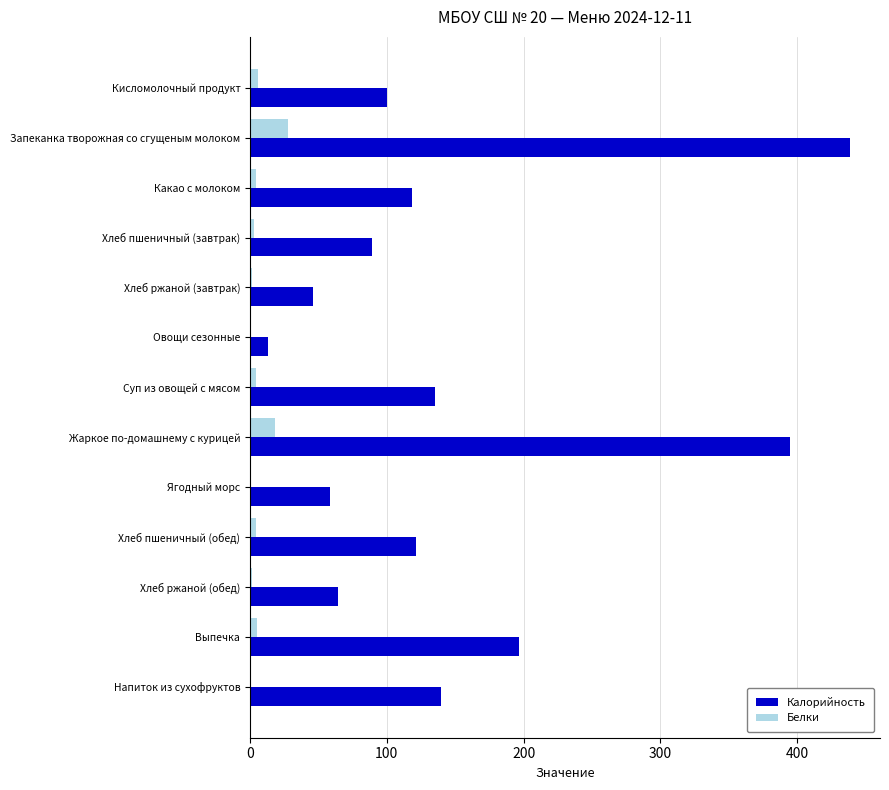

True or false: Калорийность has a value of 235.1 at Жаркое по-домашнему с курицей.

False